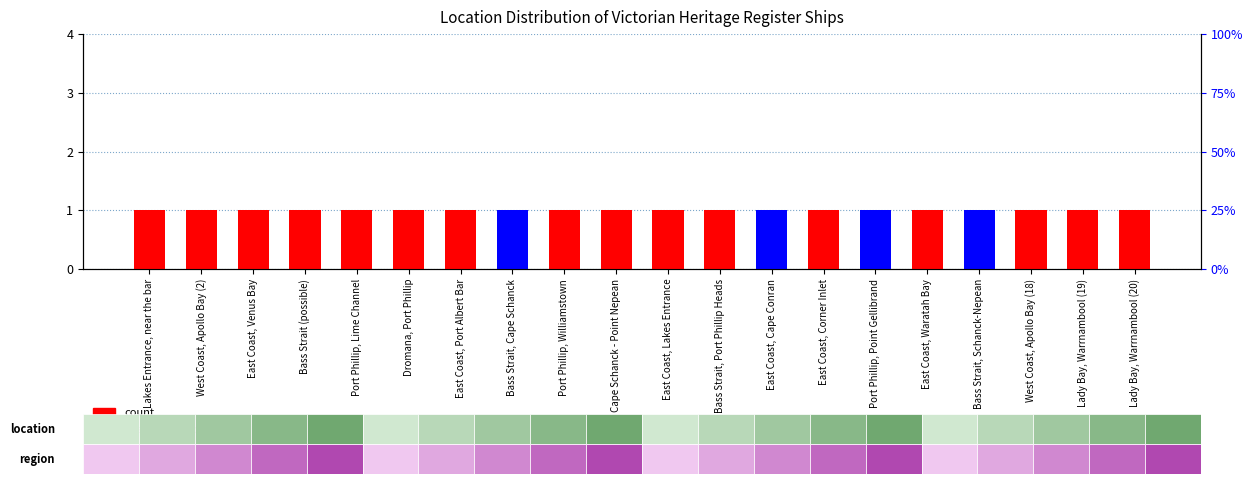

Where is has image (indicator) nearest to the value 0?

Lakes Entrance, near the bar